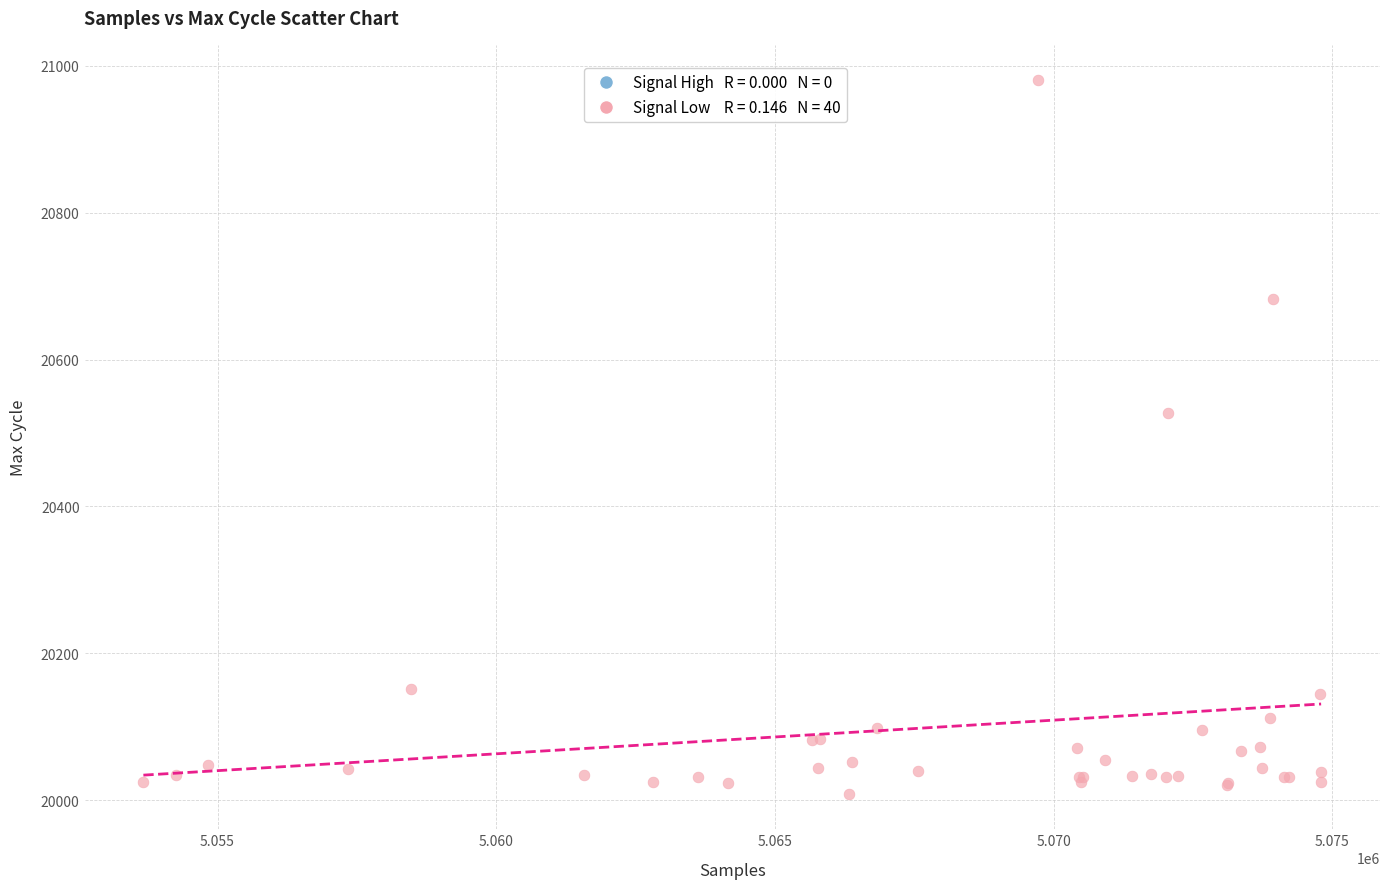

What Y value in the scatter plot is closest to 20494?

20527